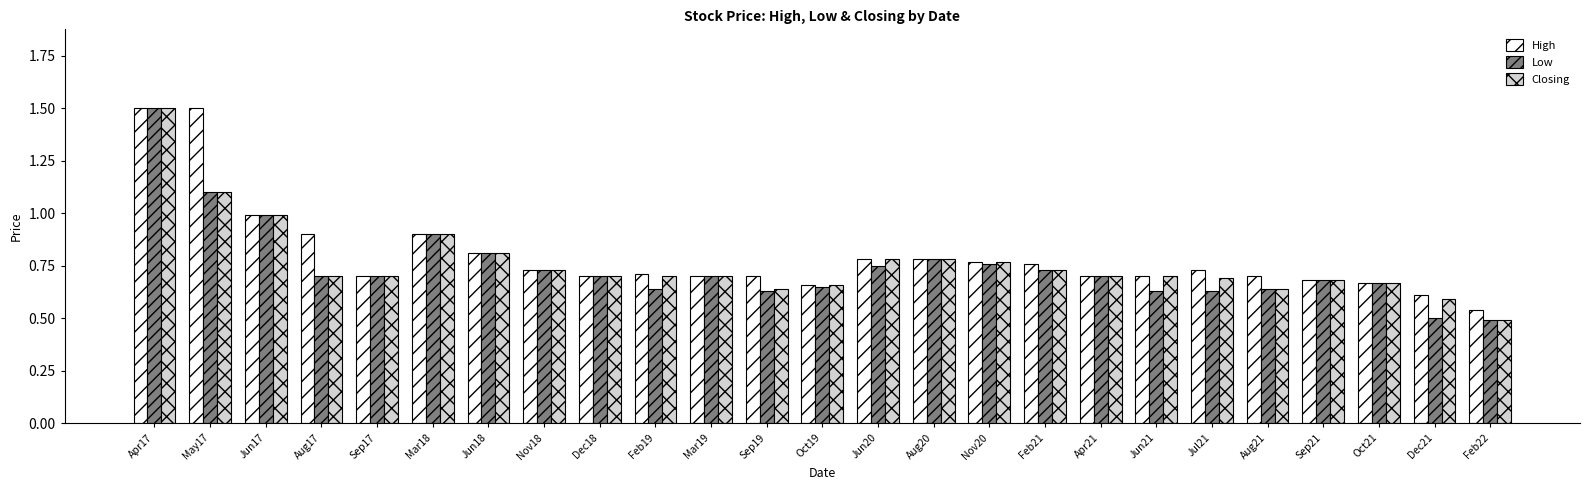

Which series changed the most between Jun20 and Dec21?

Low